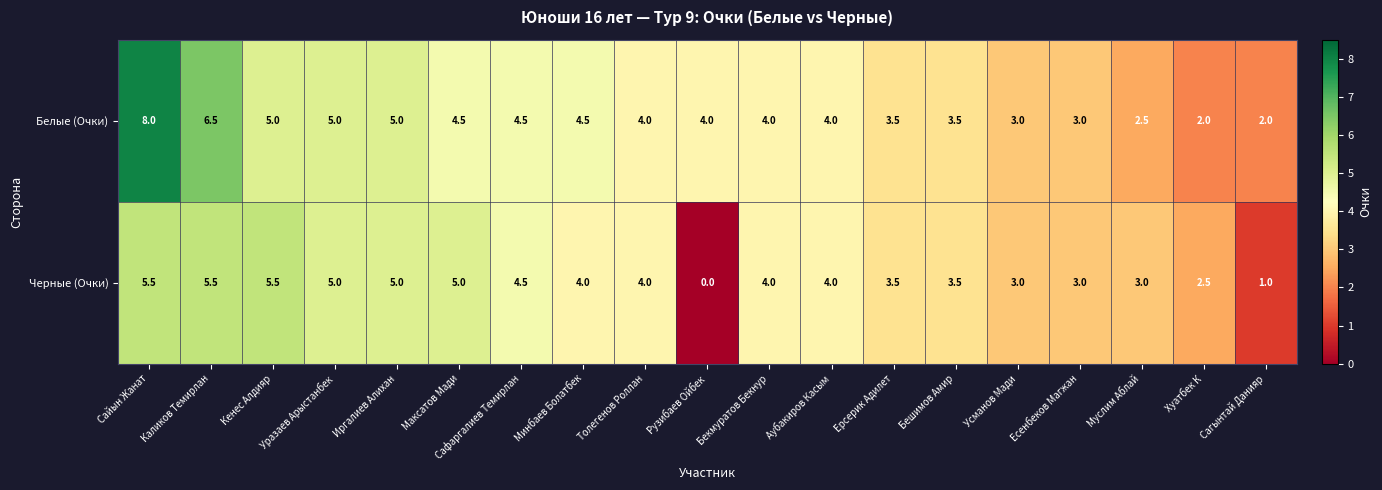

What is the difference between the maximum and minimum values in the Белые (Очки) series?

6.0